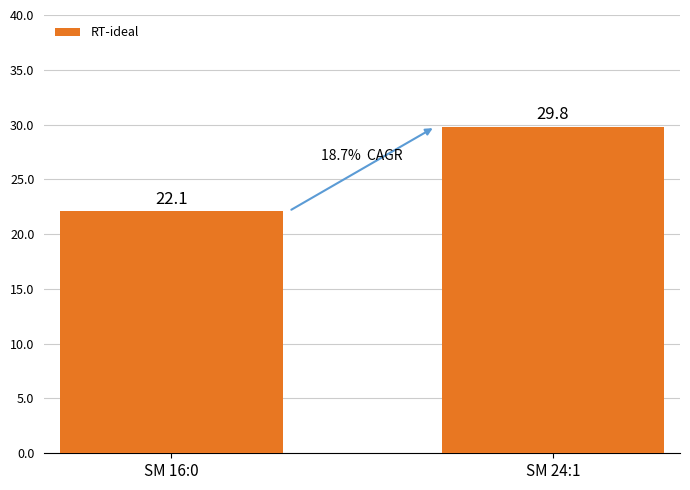

At which category does the chart reach its peak across all series?

SM 24:1